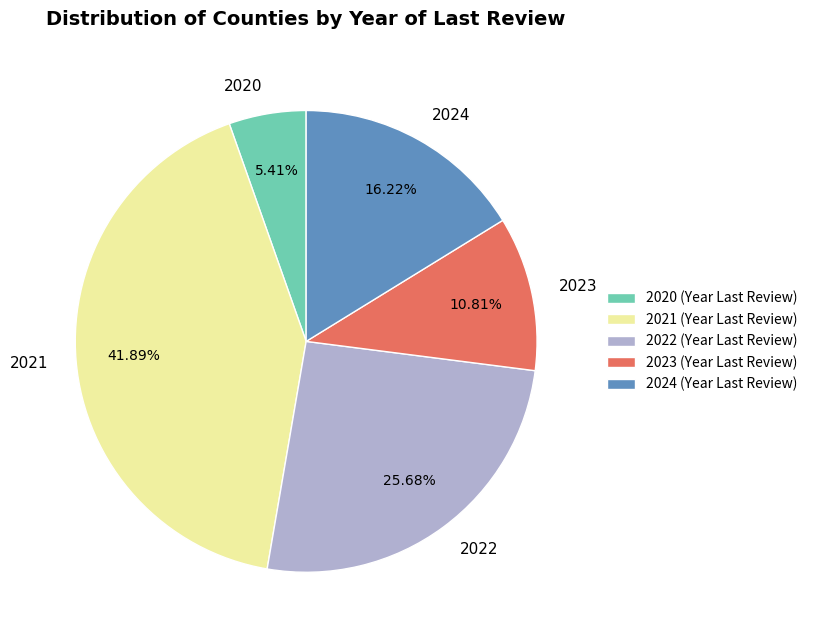

To the nearest percent, what portion does 2023 represent?

11%